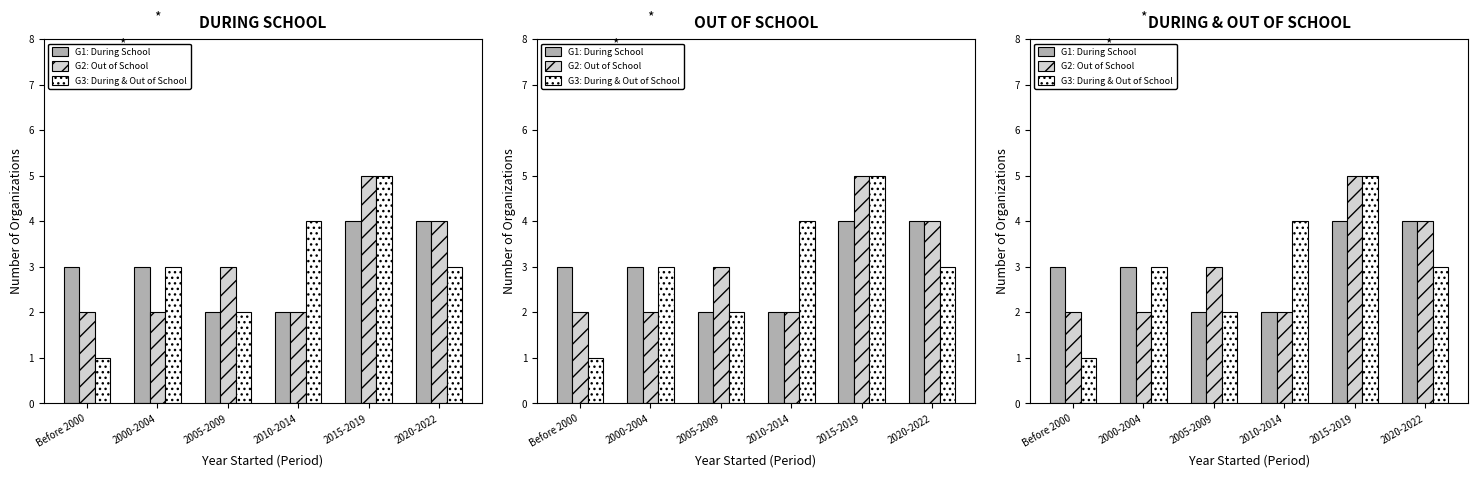

Is it true that G2: Out of School equals 4 at 2020-2022?

True